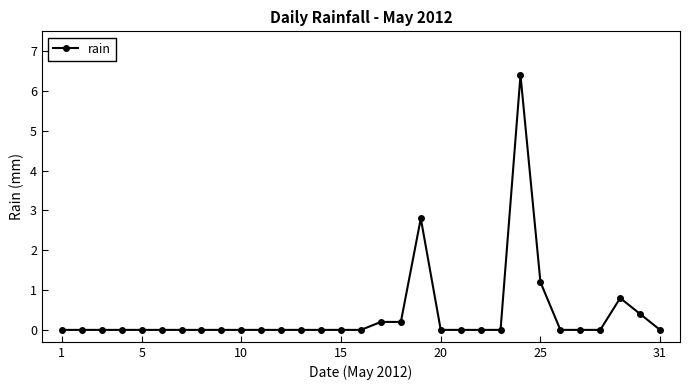

How many lines are shown in the chart?

1